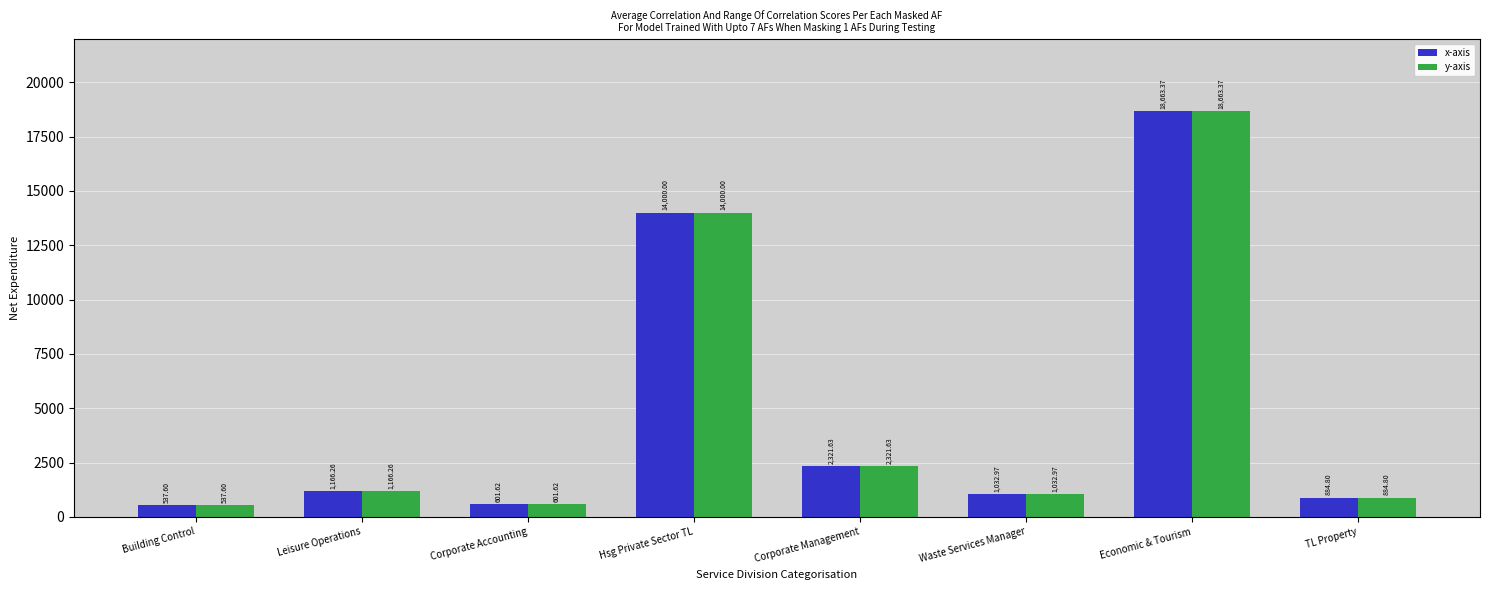

Which label corresponds to the smallest value in the chart?

Building Control